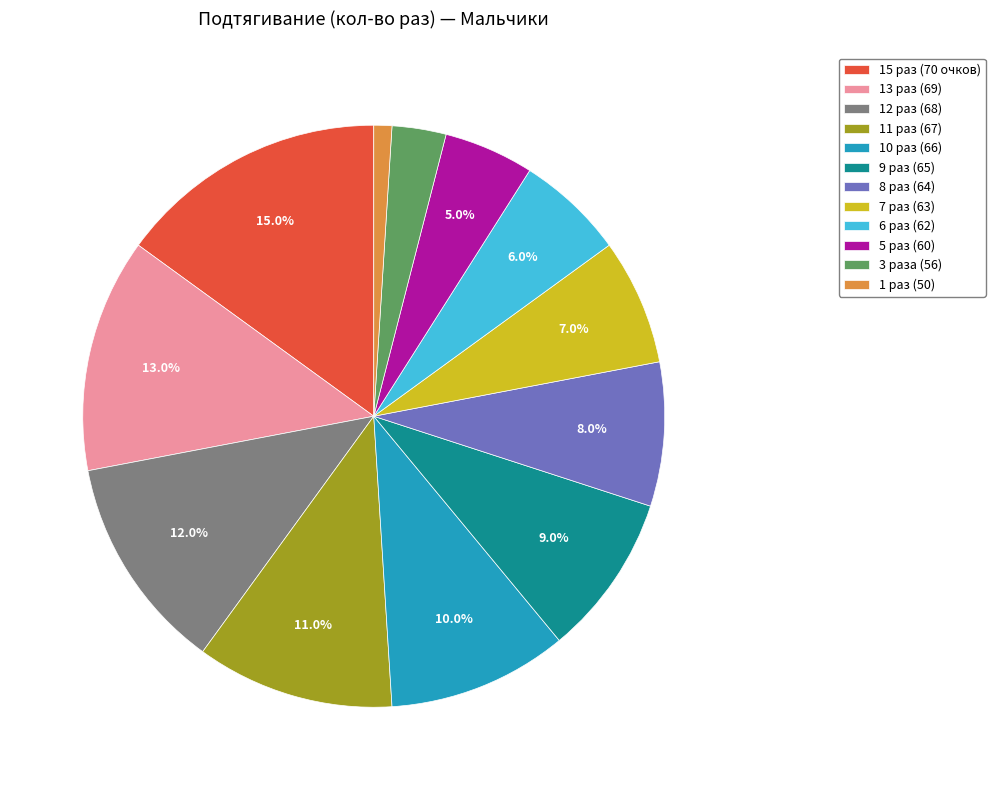

Which category has the biggest portion of the pie?

15 раз (70 очков)